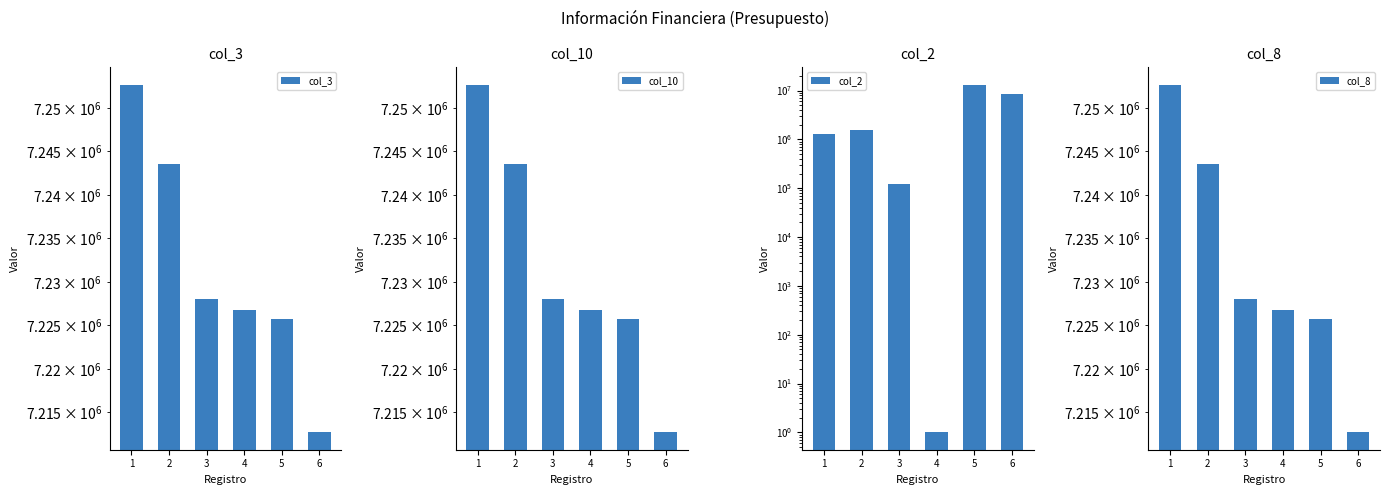

Count the number of categories in the chart.

6